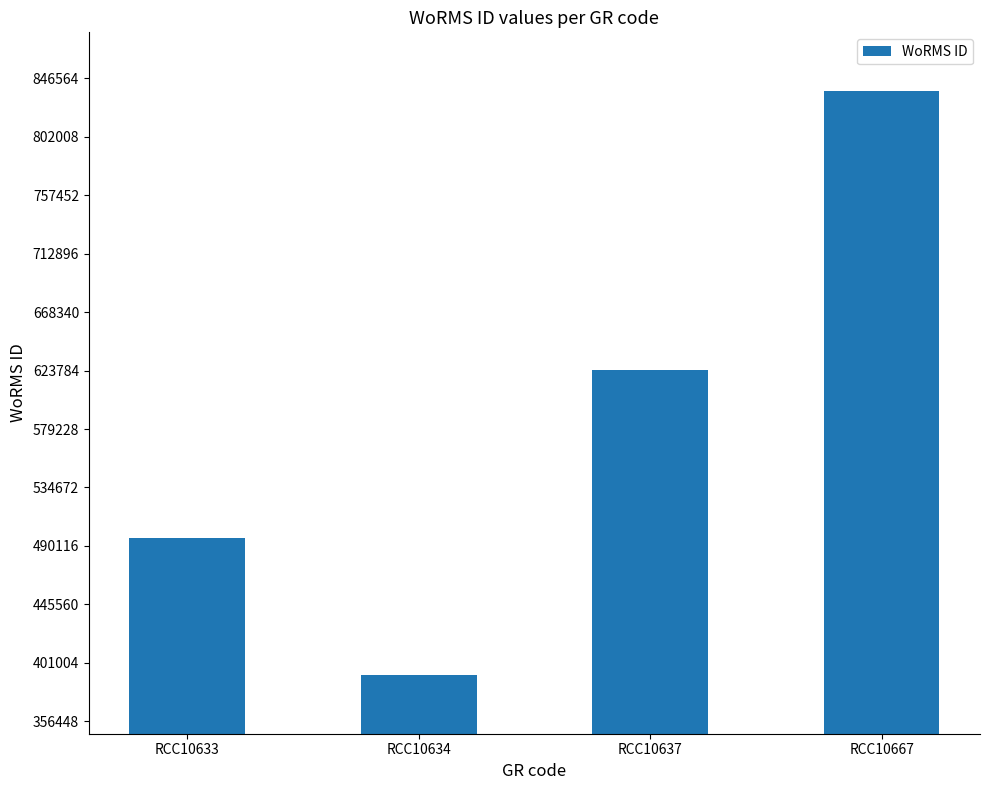

What is the difference between the values at RCC10634 and RCC10633?

104295